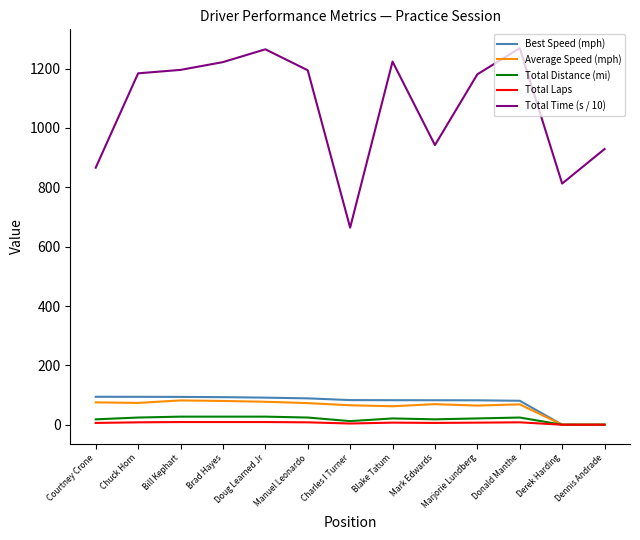

Between Chuck Horn and Mark Edwards, which series saw the biggest shift?

Total Time (s / 10)